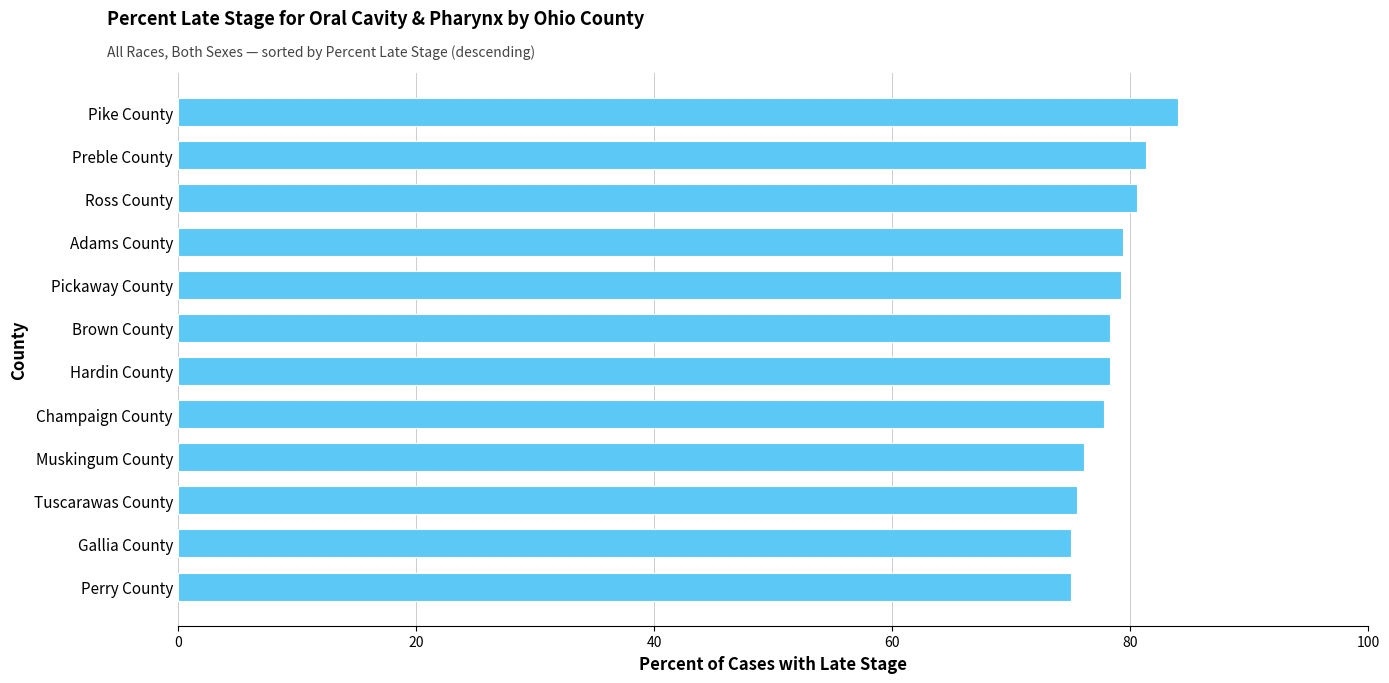

What is the minimum value shown in the chart?

75.0